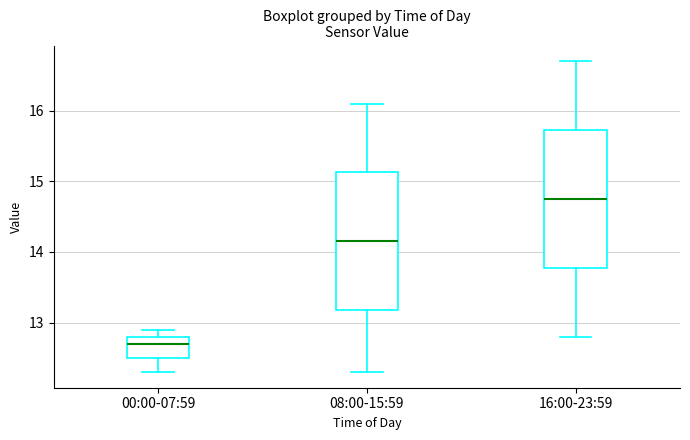

Which box's median line is the highest?

16:00-23:59